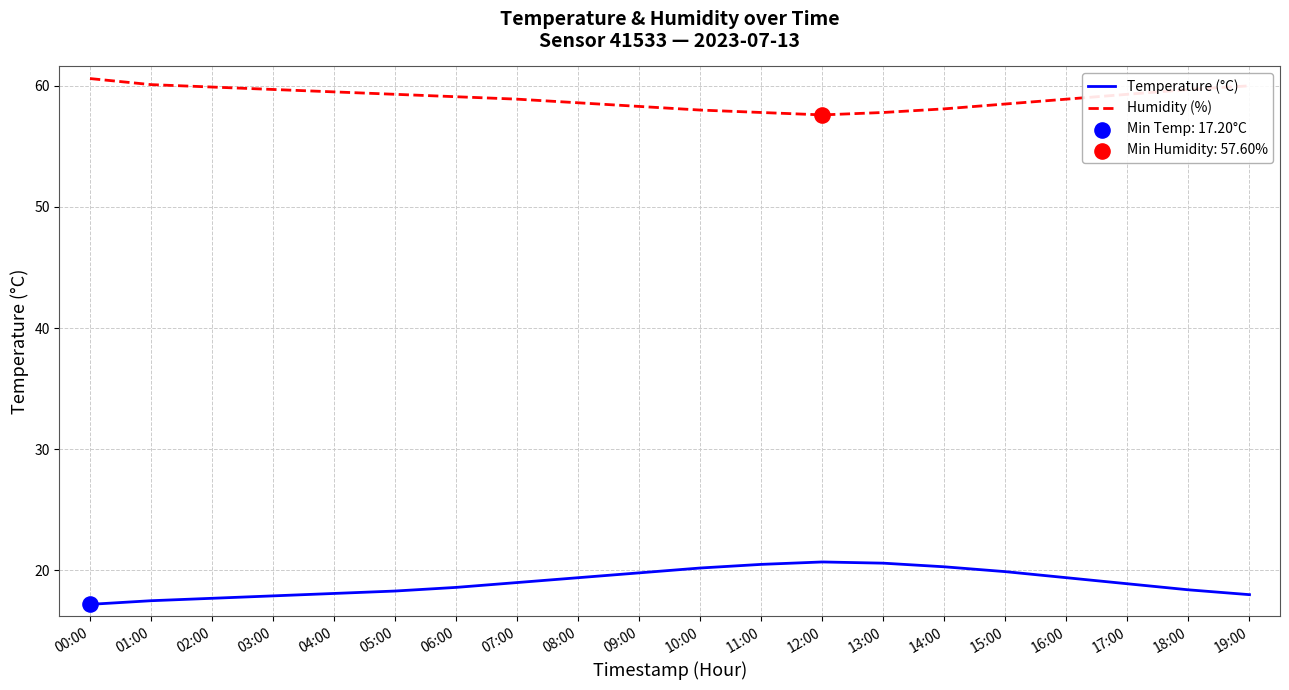

Which series has the largest total across all categories?

Humidity (%)